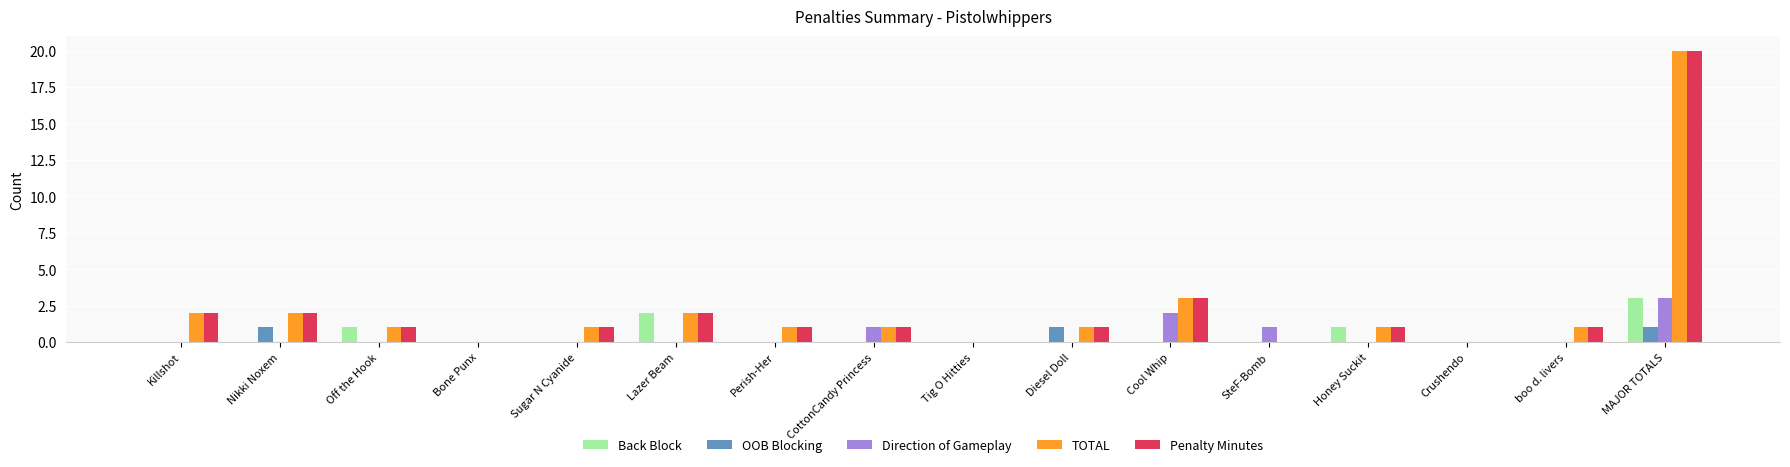

Which label corresponds to the largest value in the chart?

MAJOR TOTALS